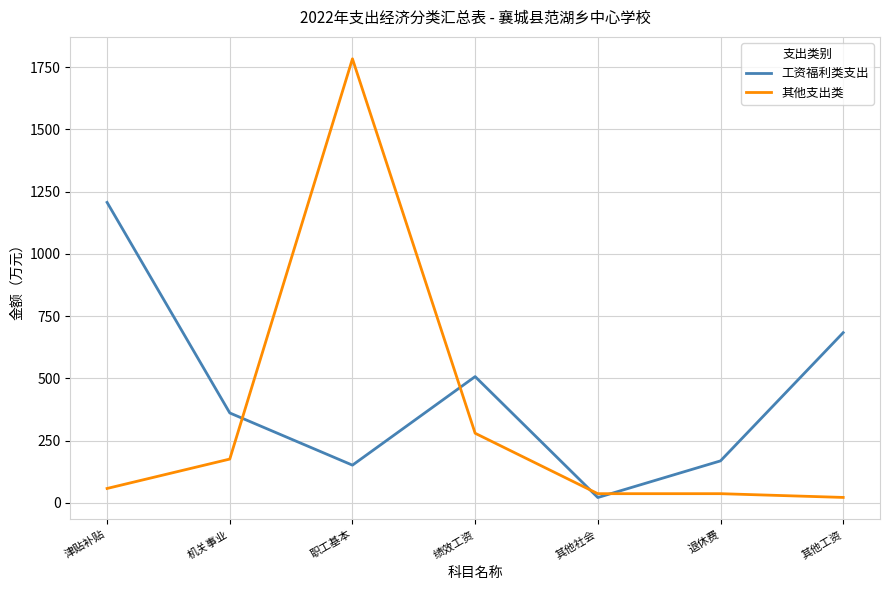

Is it true that 工资福利类支出 equals 151.1 at 职工基本?

True